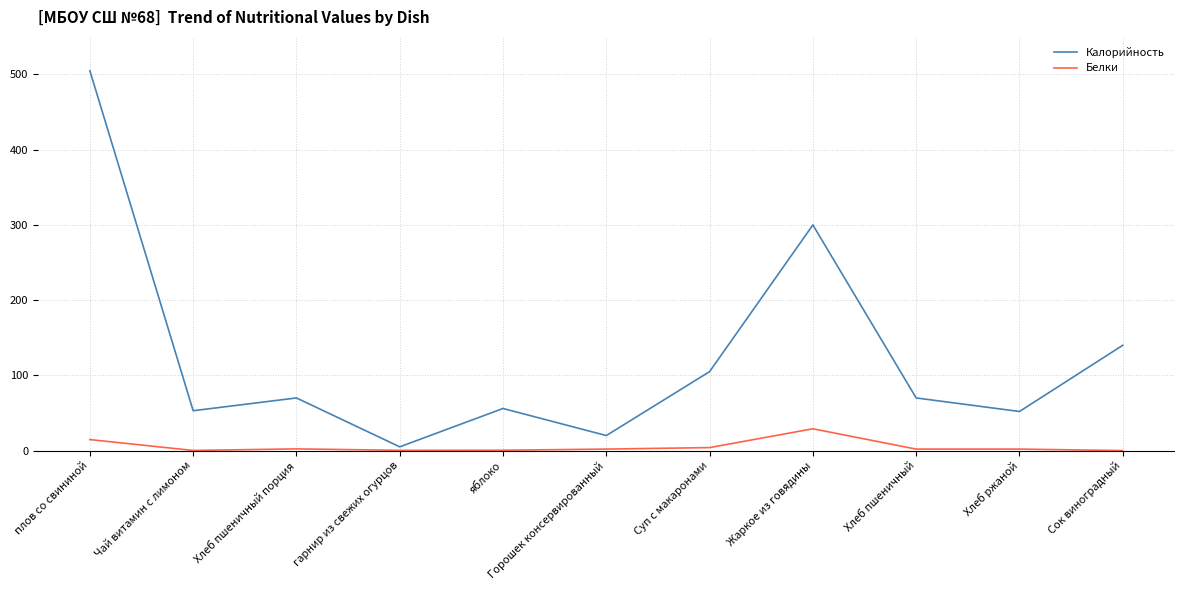

True or false: Калорийность and Белки intersect in this chart.

False